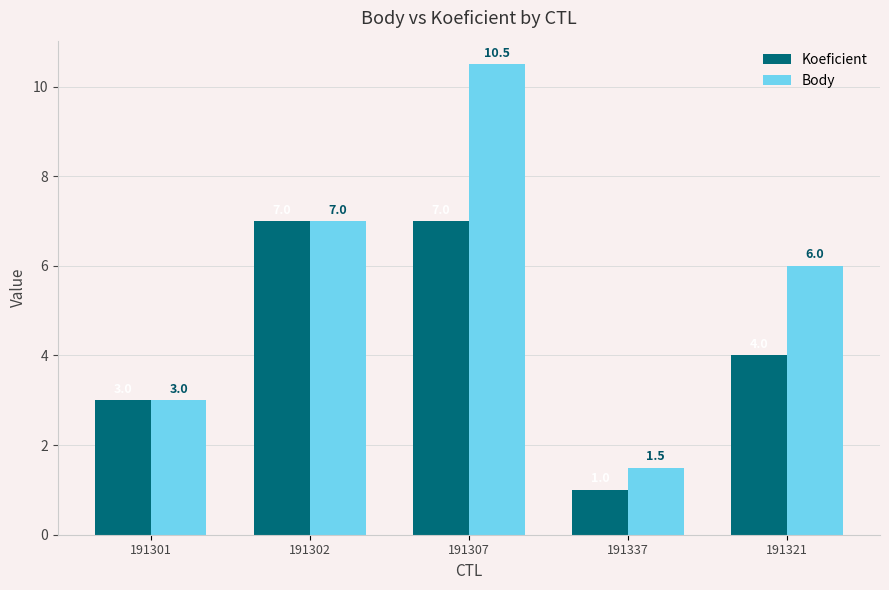

The value of Body at 191302 is 7.0. True or false?

True